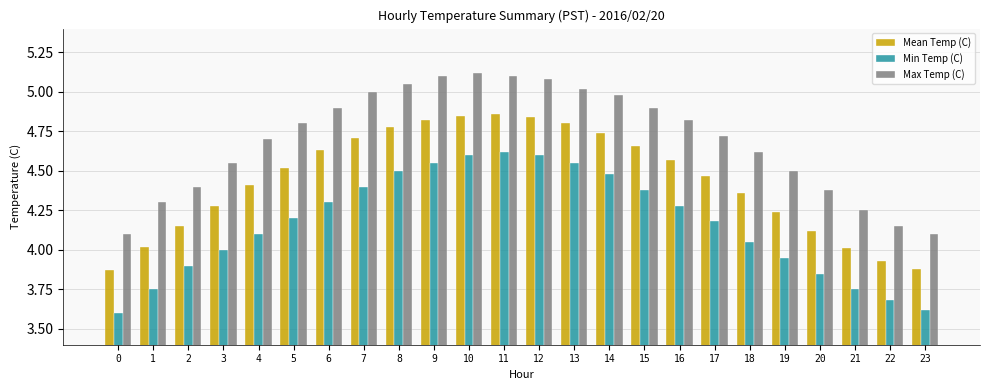

What is the difference between the highest and lowest values at 10?

0.5